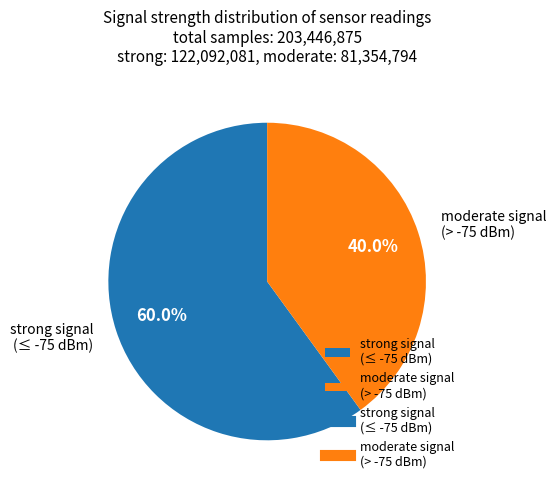

Is moderate signal (> -75 dBm) the majority of the pie?

No